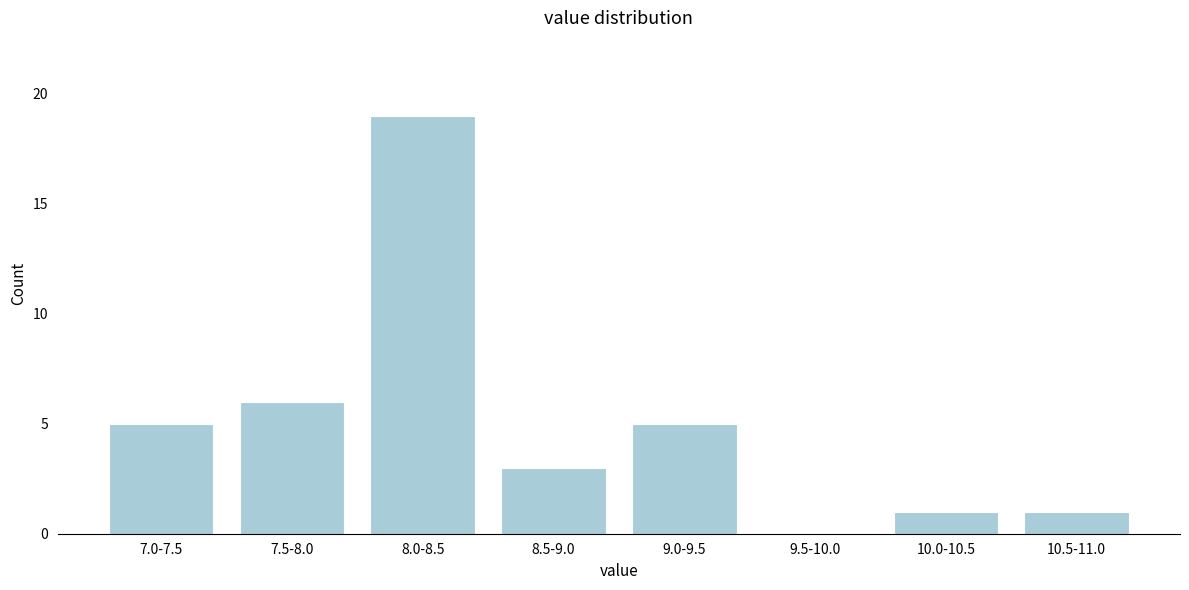

Reading right to left, transcribe all the data shown in this chart.

10.5-11.0=1	10.0-10.5=1	9.5-10.0=0	9.0-9.5=5	8.5-9.0=3	8.0-8.5=19	7.5-8.0=6	7.0-7.5=5